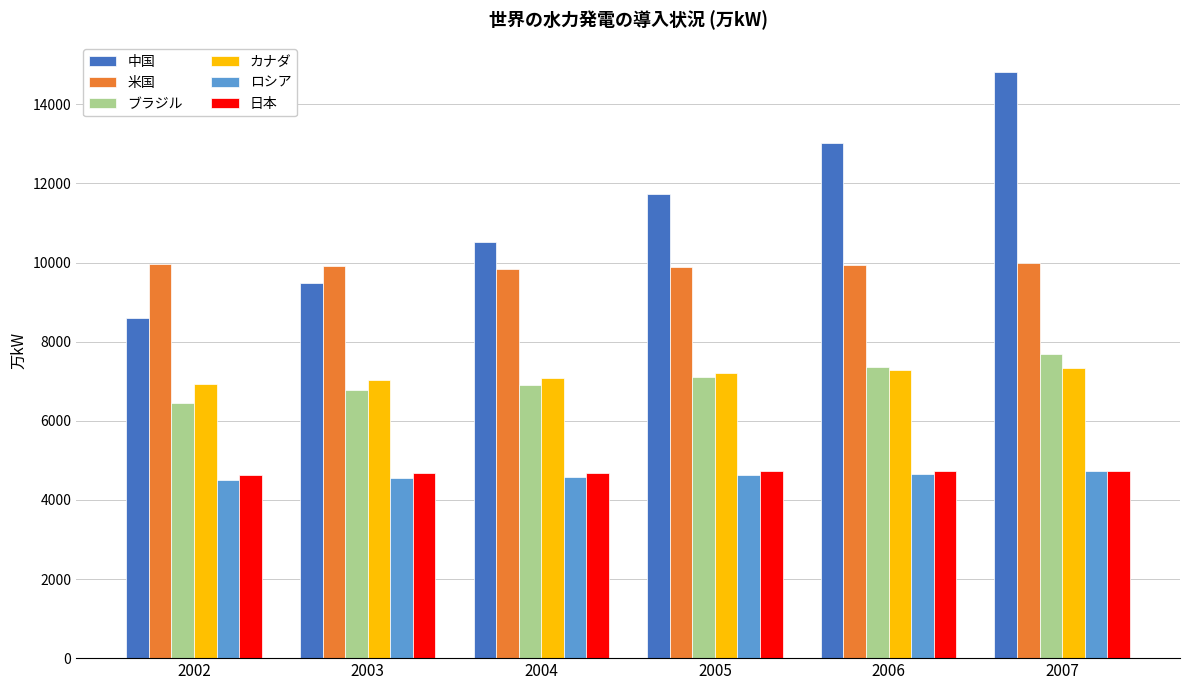

Where does the ブラジル series first go above 7106?

2005